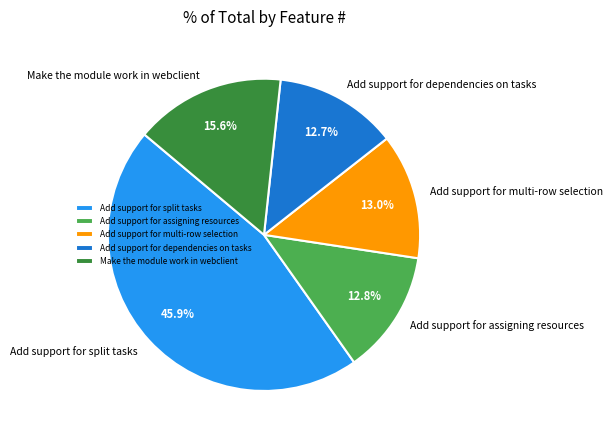

Which slice is the largest?

Add support for split tasks